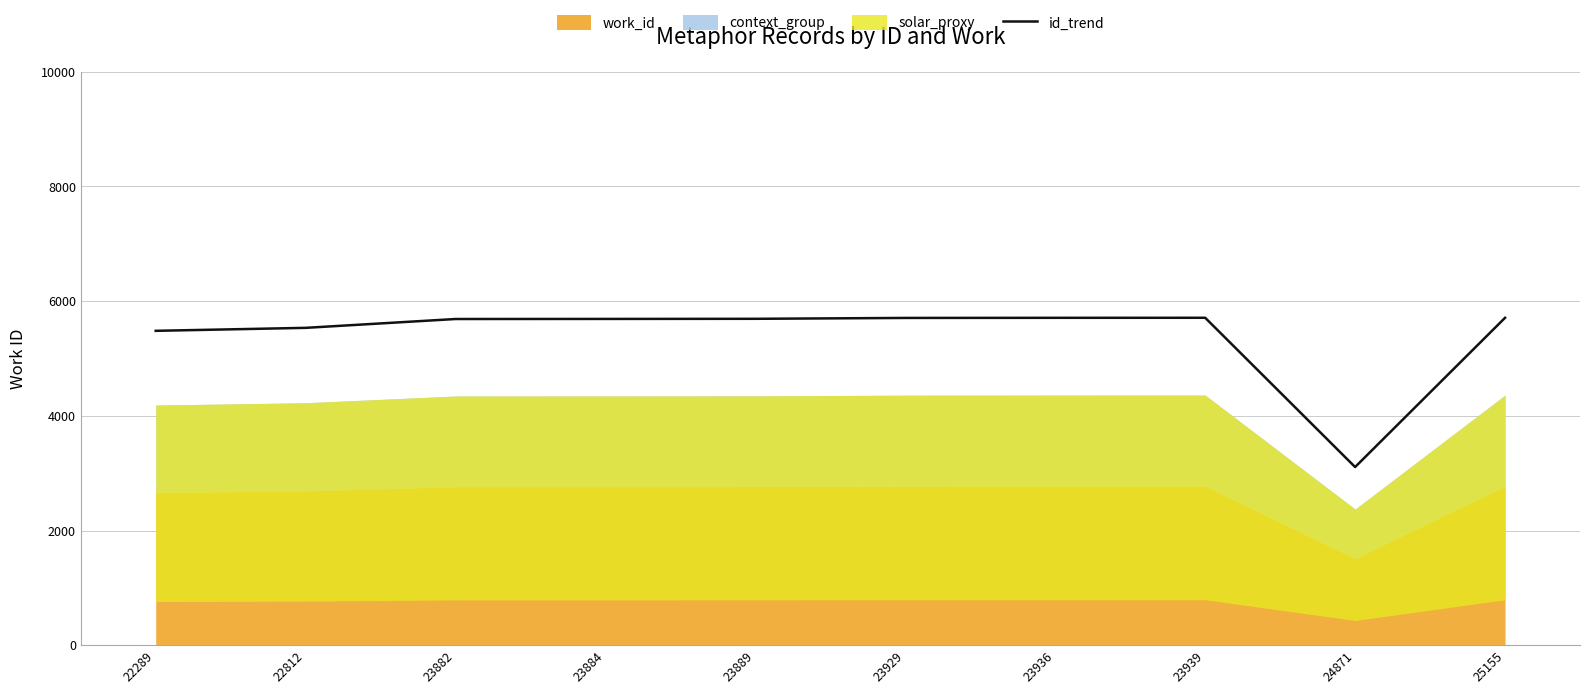

True or false: the data shows 5708.9 at 25155.

True